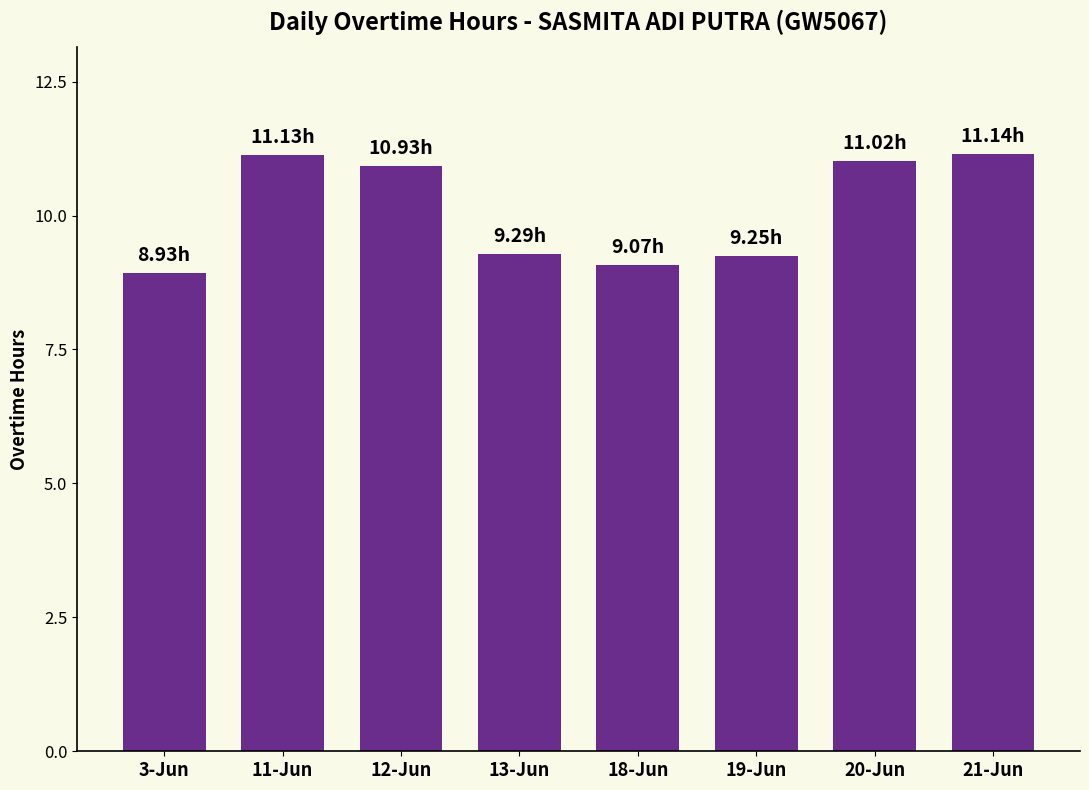

What is the change in value from 3-Jun to 21-Jun?

+2.2